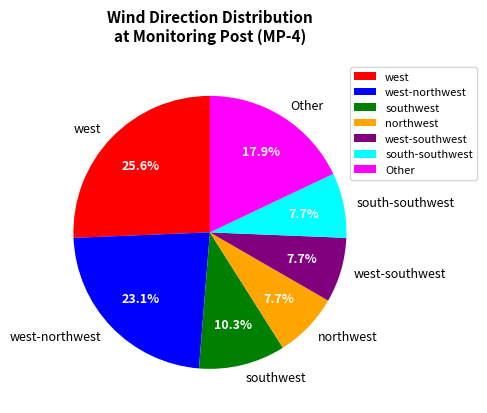

How many segments does this pie chart have?

7